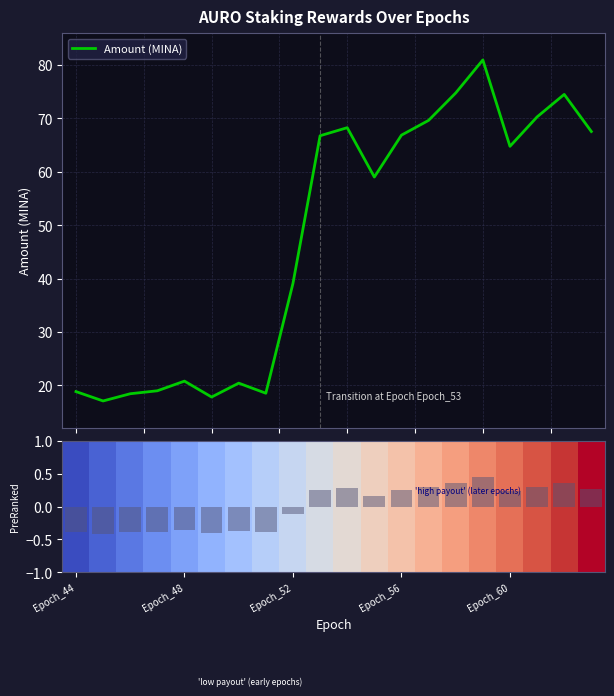

What is the lowest value of the Amount (MINA) series?

17.1